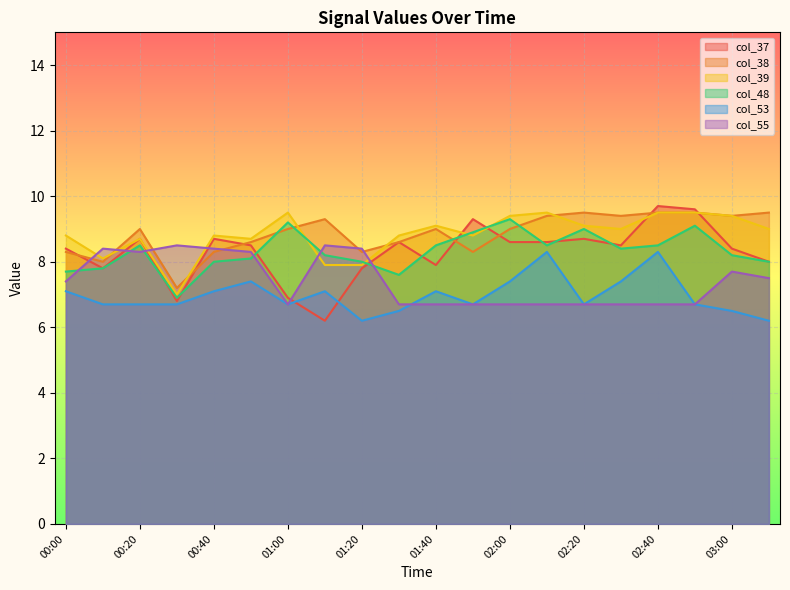

The value of col_38 at 02:40 is 9.5. True or false?

True